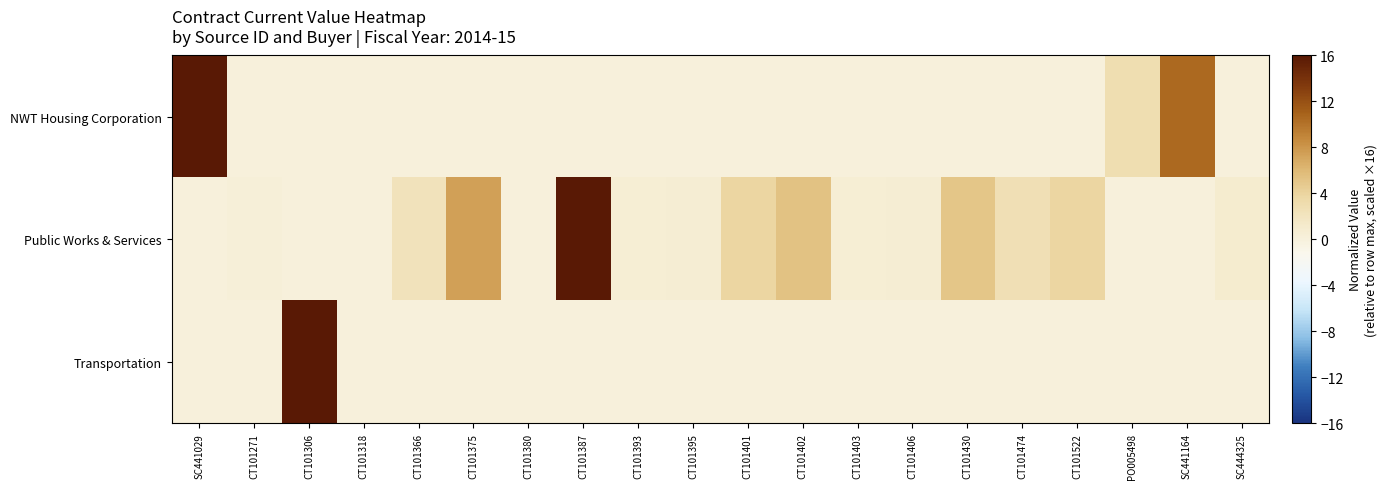

Between CT101474 and CT101401, which is larger?

CT101474